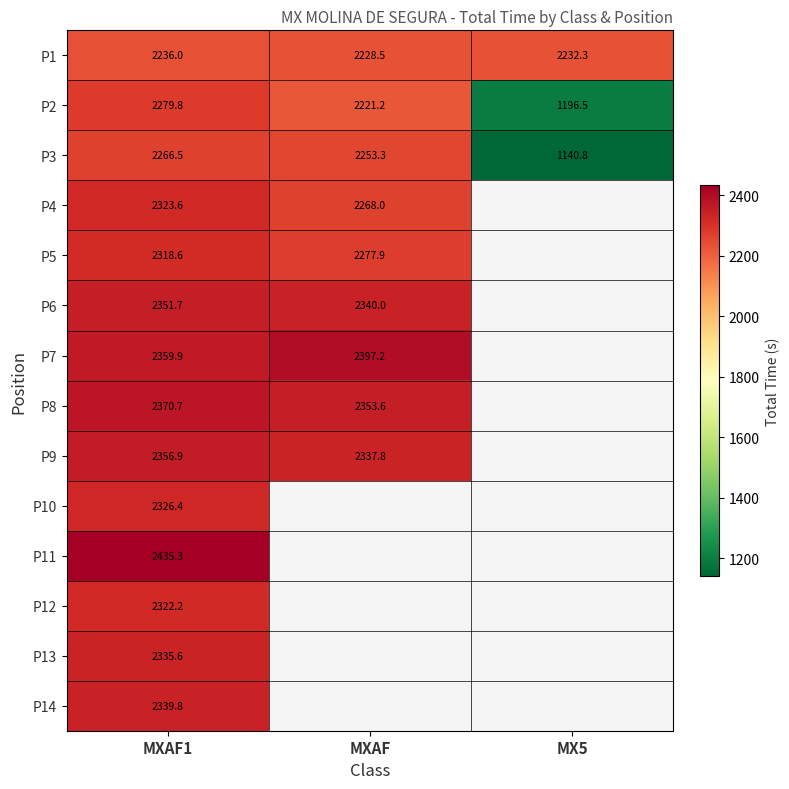

What is the difference between the P1 values at MX5 and MXAF1?

3.7